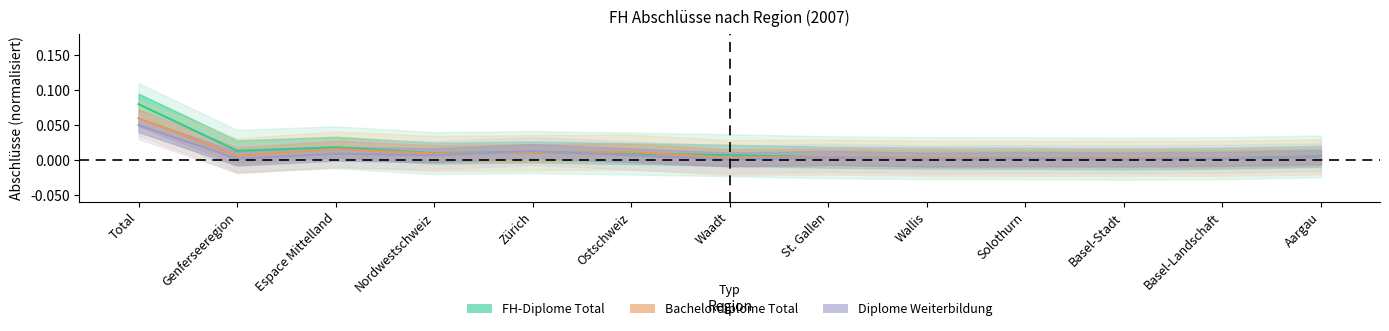

The value of FH-Diplome Total at Ostschweiz is 0.0. True or false?

False